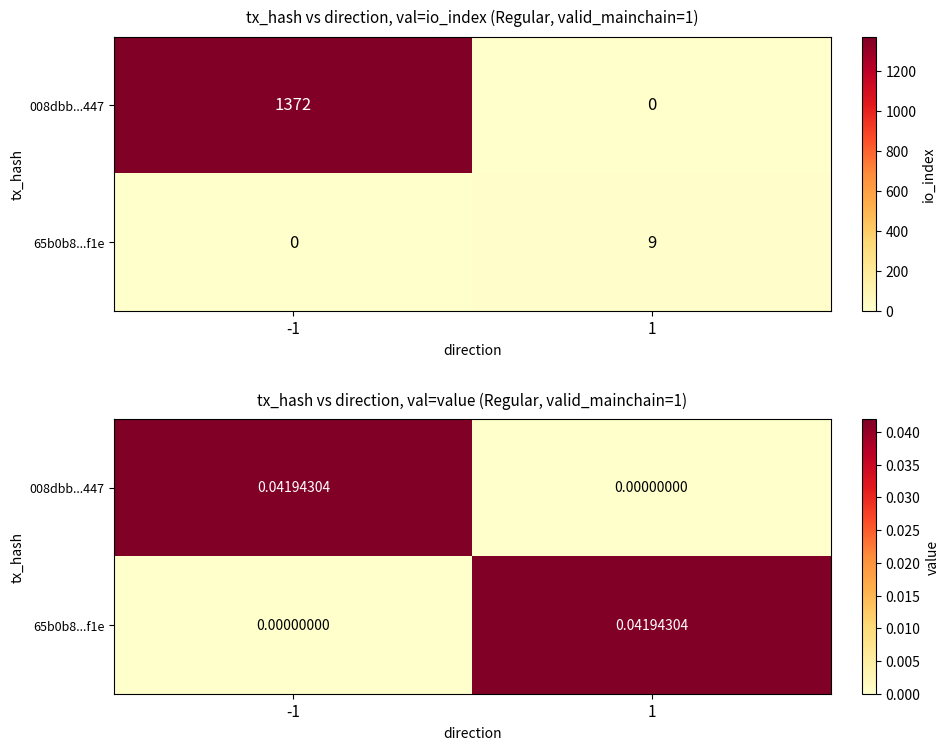

Where is 65b0b8...f1e nearest to the value 0?

-1